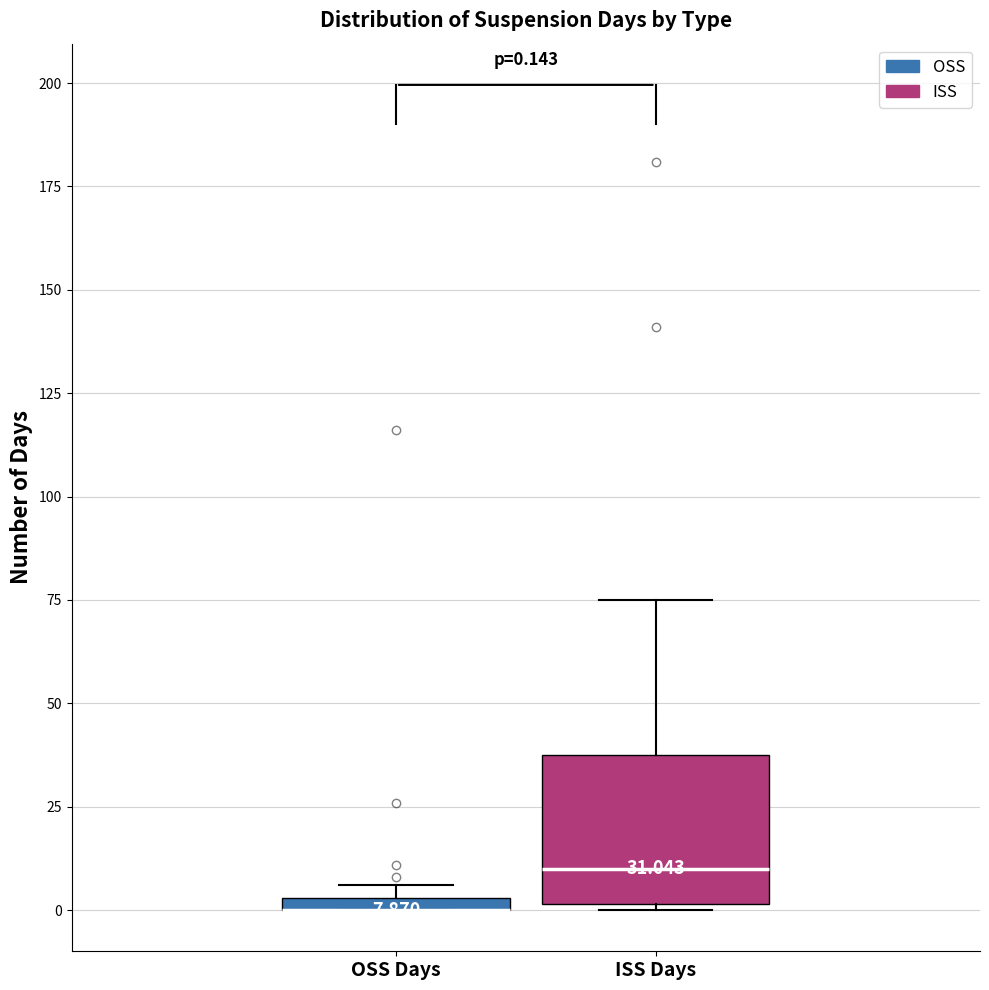

Which box is the tallest, from its lower edge to its upper edge?

ISS Days